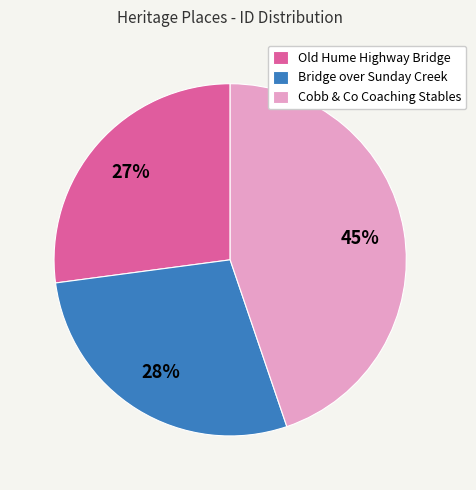

True or false: Bridge over Sunday Creek accounts for 21% of the total.

False